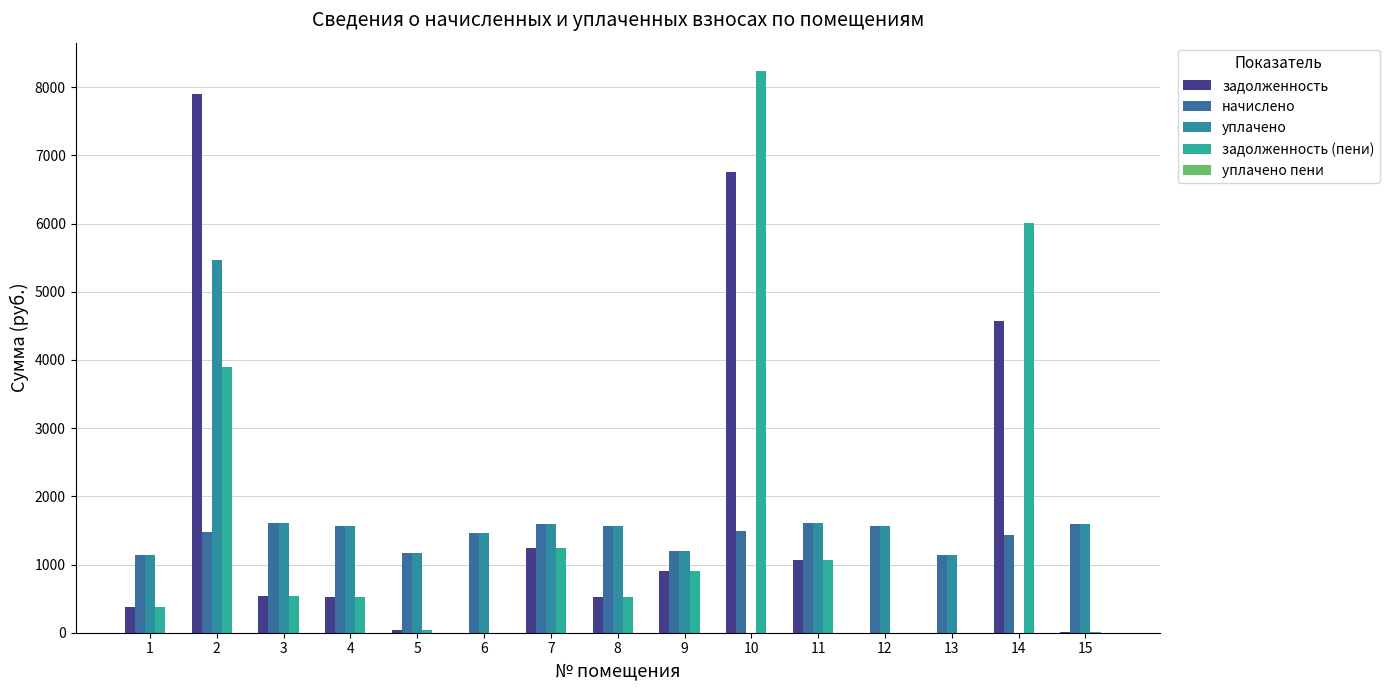

What is the value of the уплачено bar at the 15th from the left?

1600.2